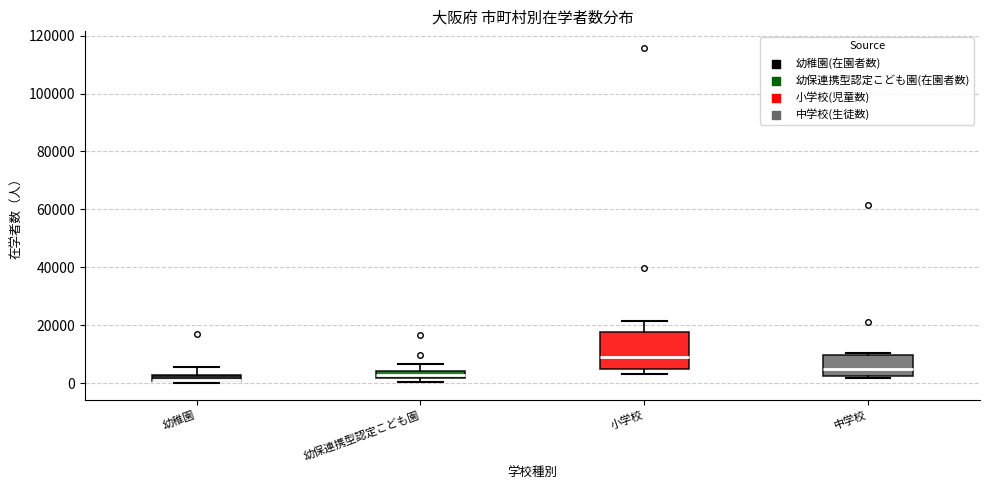

Where does the median line of the box for 小学校 sit on the y-axis? The values are not printed on the chart, so give them approximately, as read against the axis.

8000